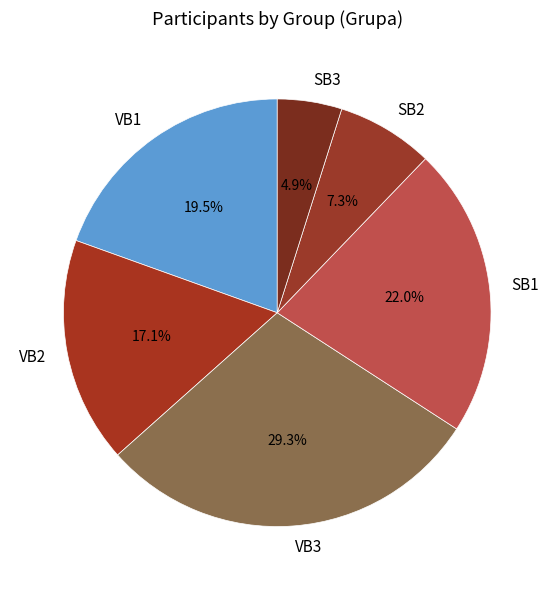

What is the smallest slice in the pie chart?

SB3